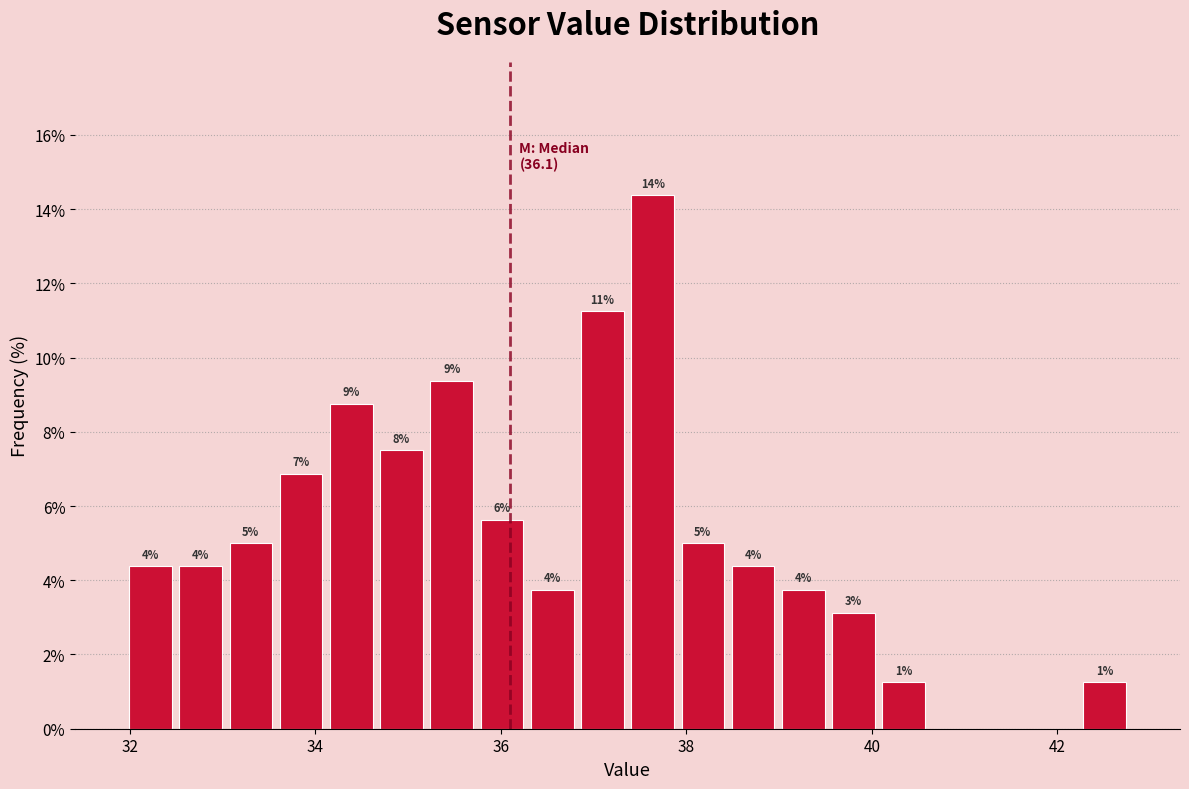

Around what value on the x-axis is the tallest bar? Give the approximate position of its centre, as read against the axis.

37.6